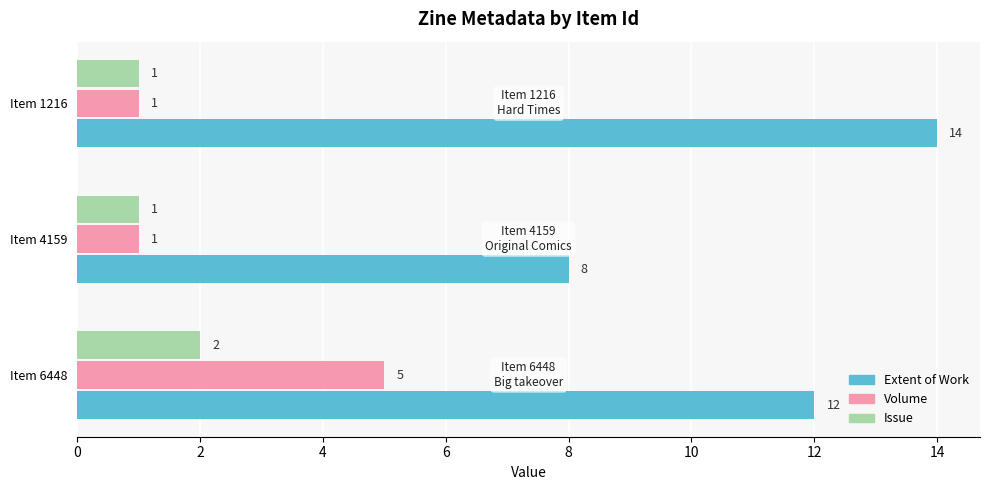

List the series in order of their peak value, highest first.

Extent of Work, Volume, Issue